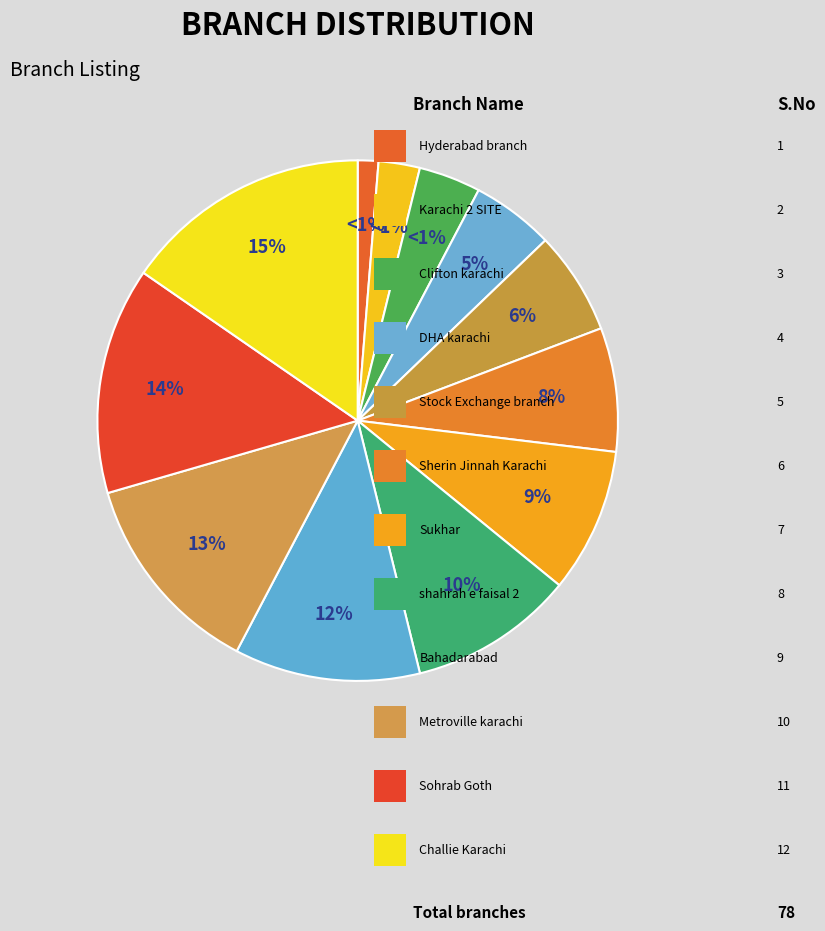

Count the number of slices in the pie.

12